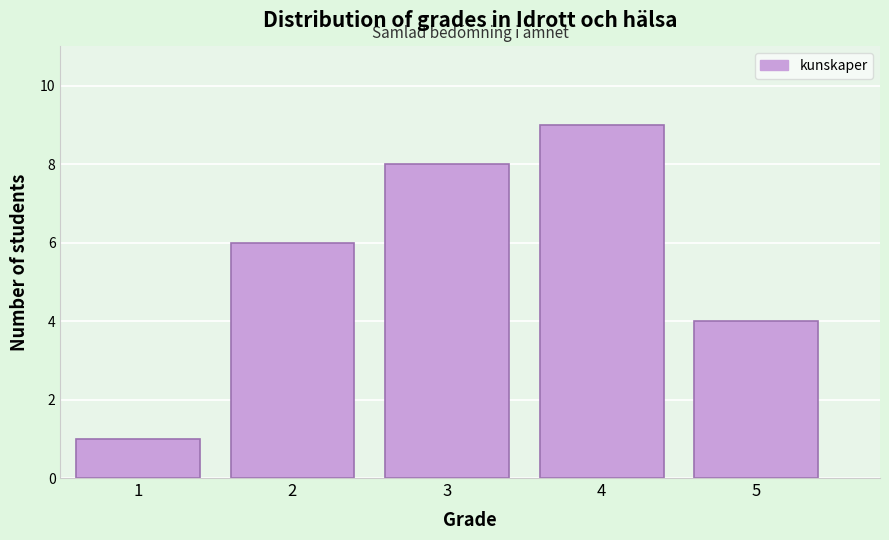

Over which range of the x-axis is the bar tallest?

3.5 to 4.5